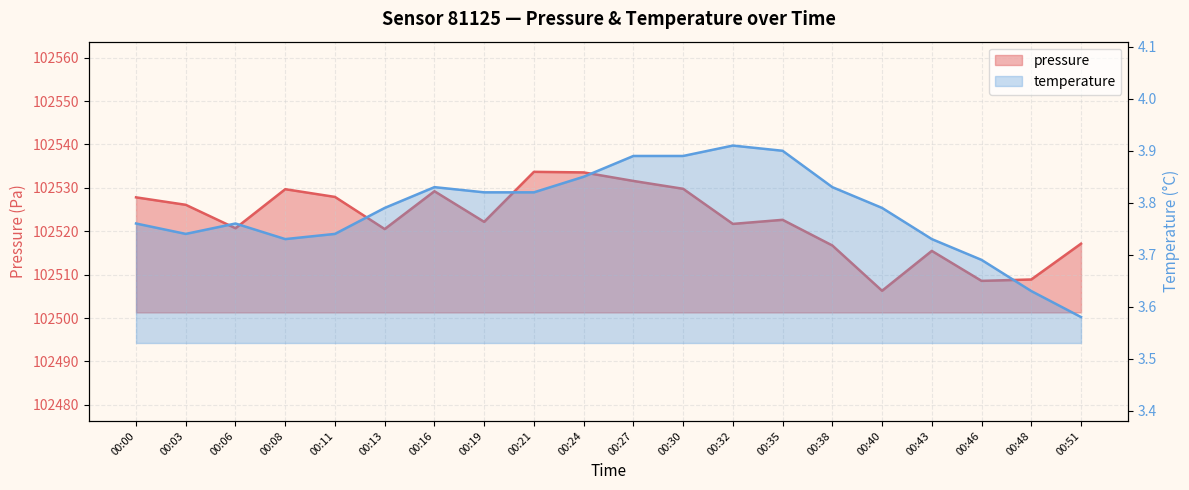

What is the value of the pressure point at the 18th from the left?

102508.6